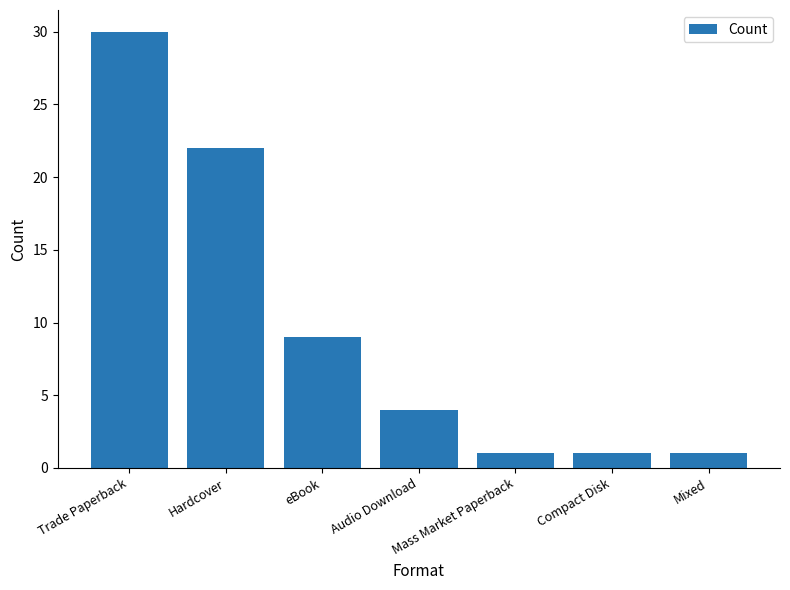

Reading left to right, list all the values displayed in this chart.

30	22	9	4	1	1	1